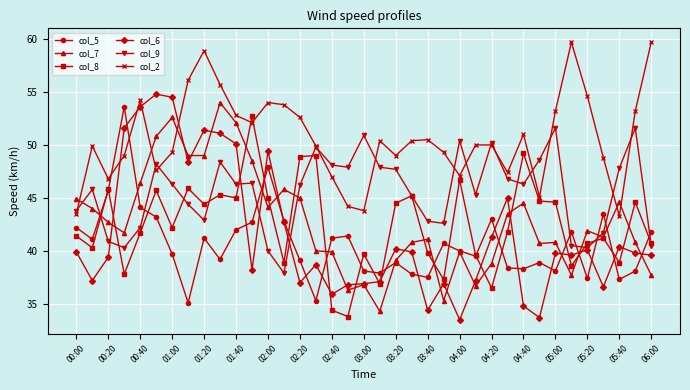

Count the number of data series in this chart.

6